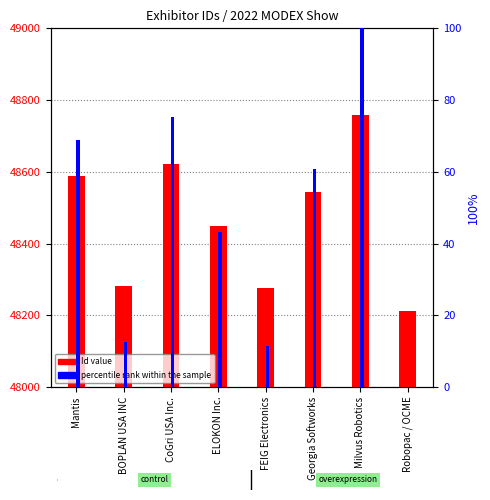

What position from the left is Milvus Robotics?

7